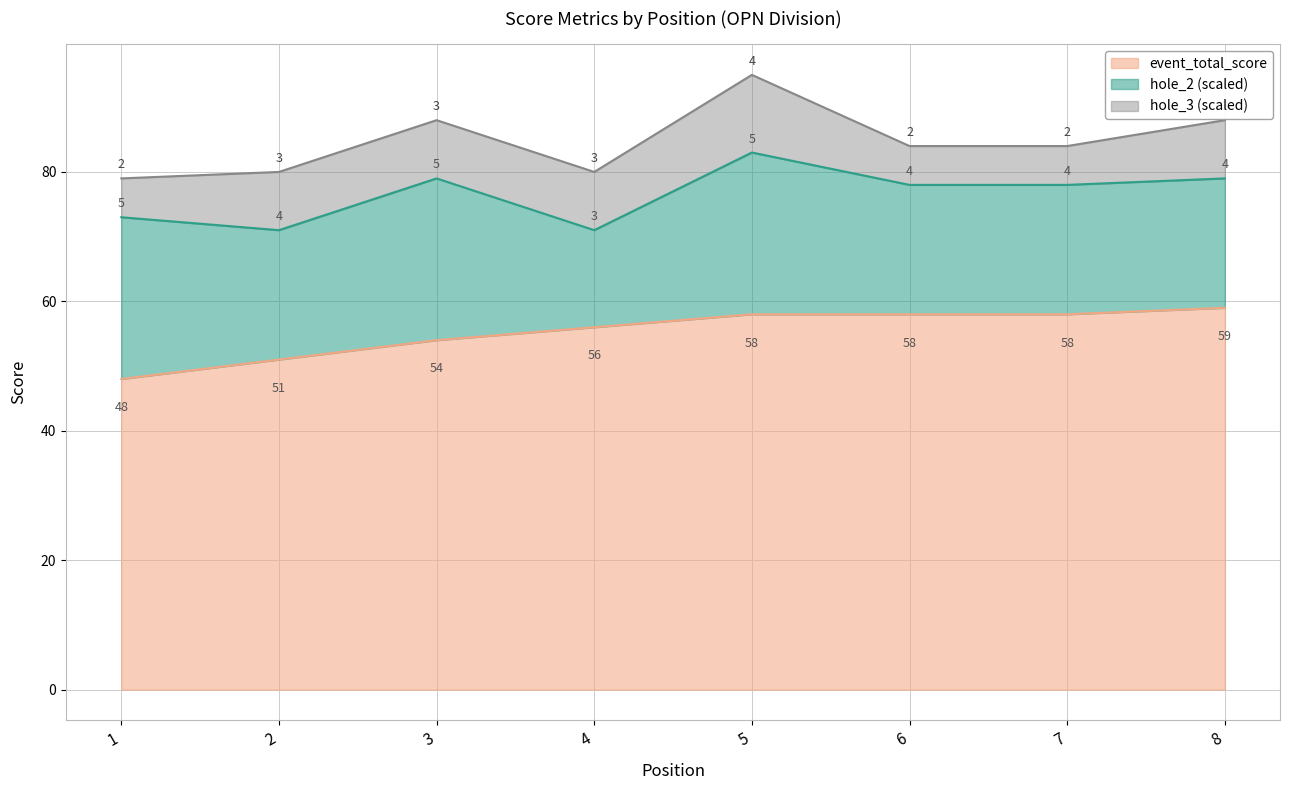

What is the greatest value displayed?

59